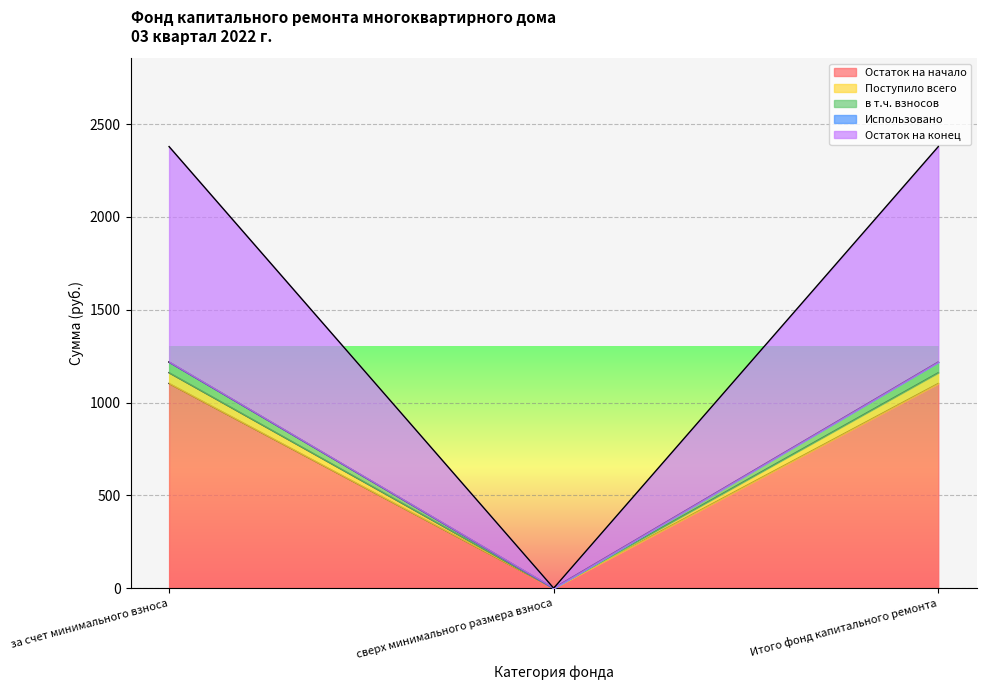

What is the difference between the highest and lowest values at за счет минимального взноса?

1276.2